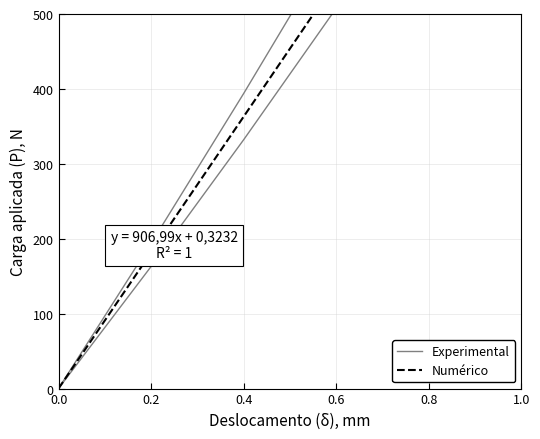

True or false: Experimental and Numérico intersect in this chart.

False